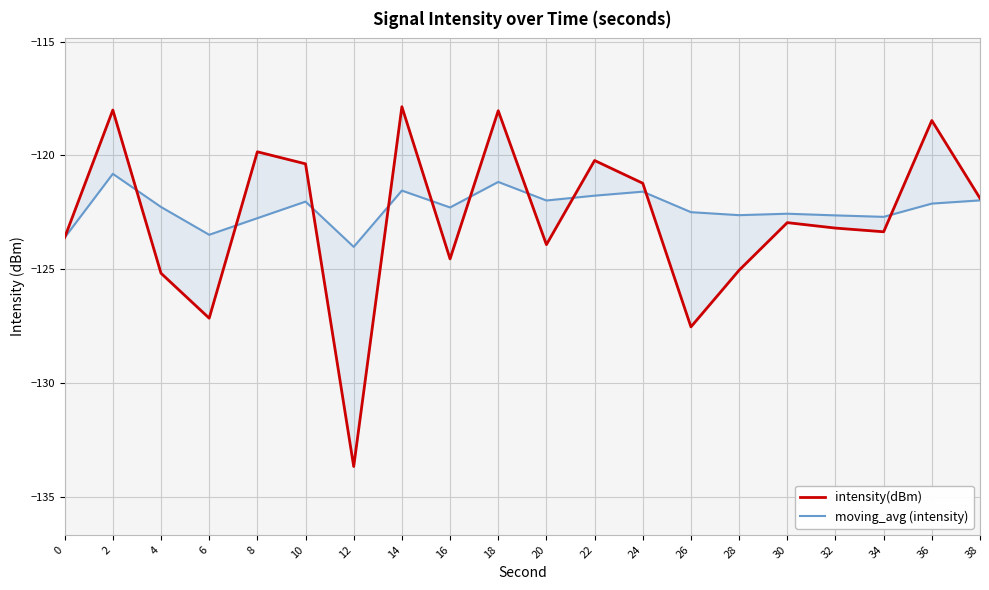

True or false: intensity(dBm) has more than 1 points higher than both neighbors.

True